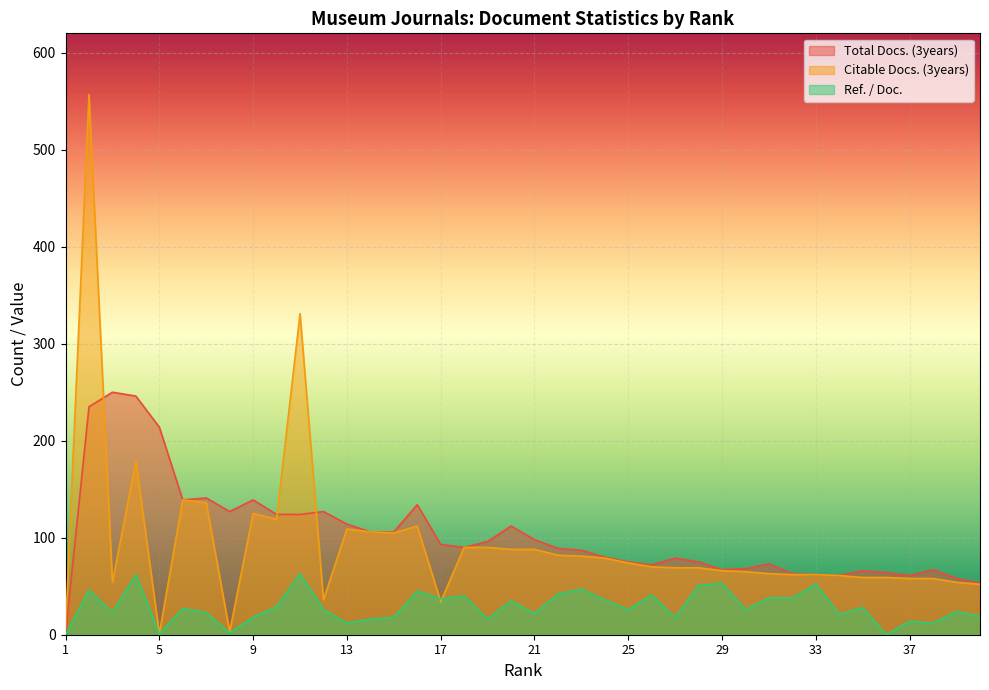

What value does the Citable Docs. (3years) series have at 26, to the nearest 50?

50